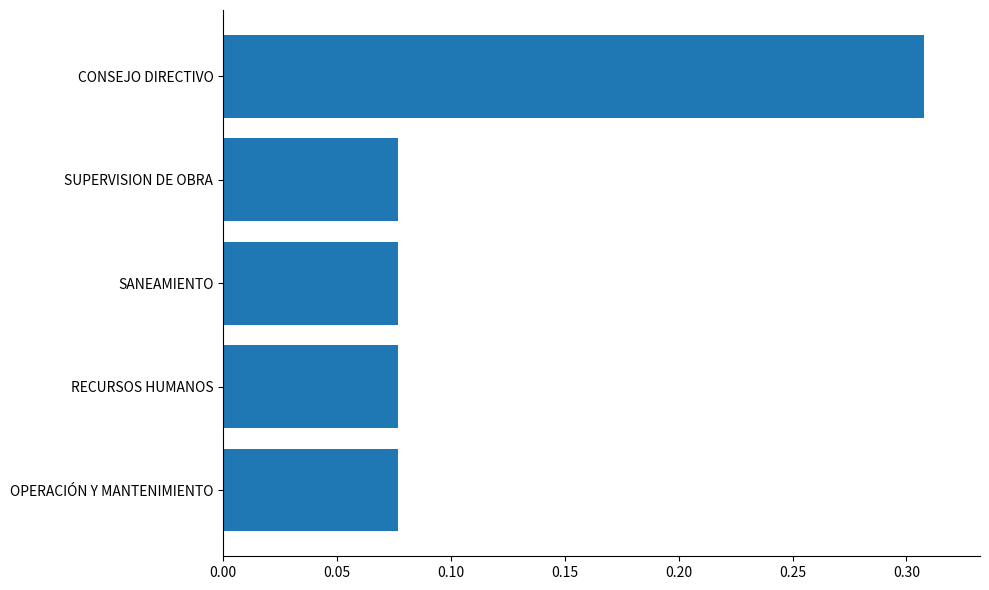

What is the sum of all values?

0.6